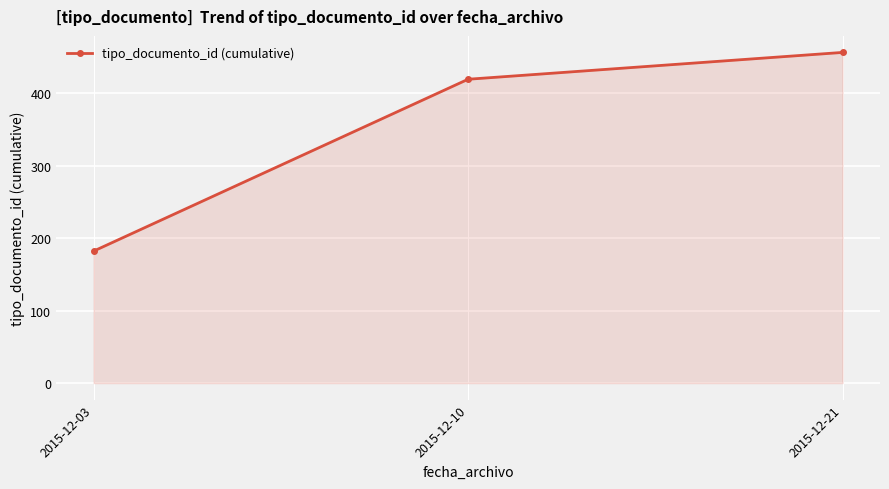

Is it true that the value at 2015-12-03 is 182?

True